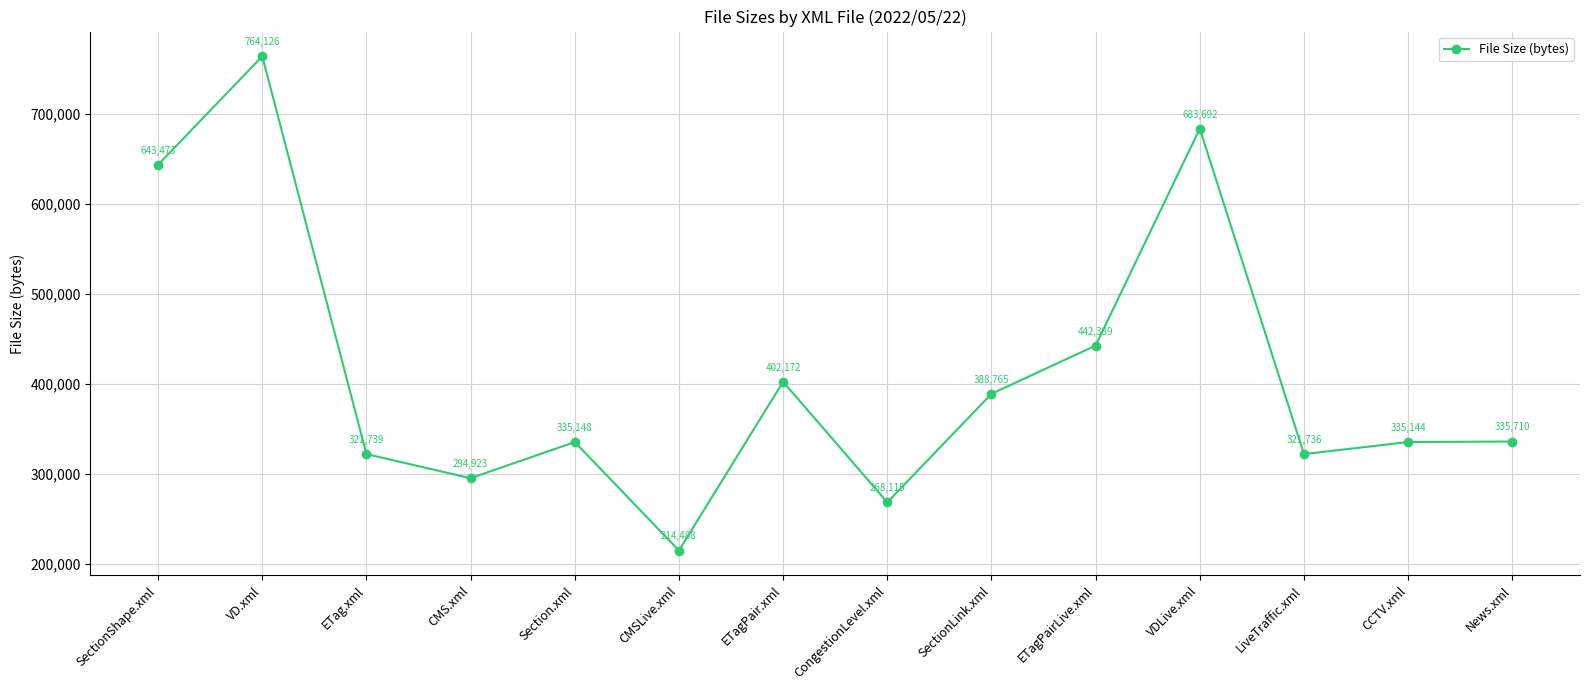

Approximately how many times larger is the value at CCTV.xml compared to VD.xml?

0.4